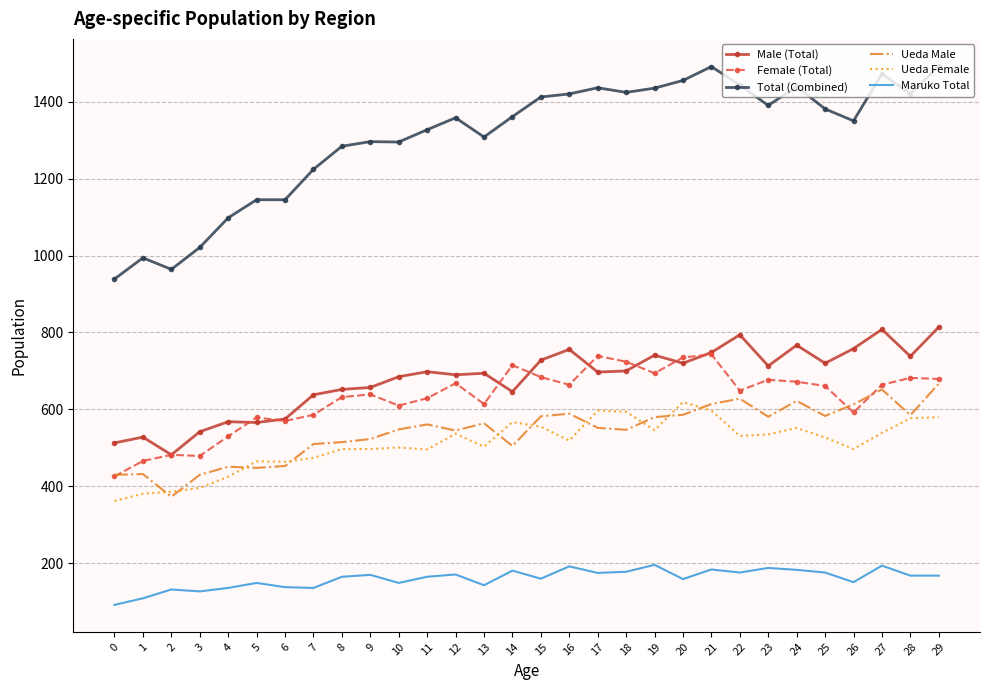

Is it true that Ueda Male equals 355 at 20?

False